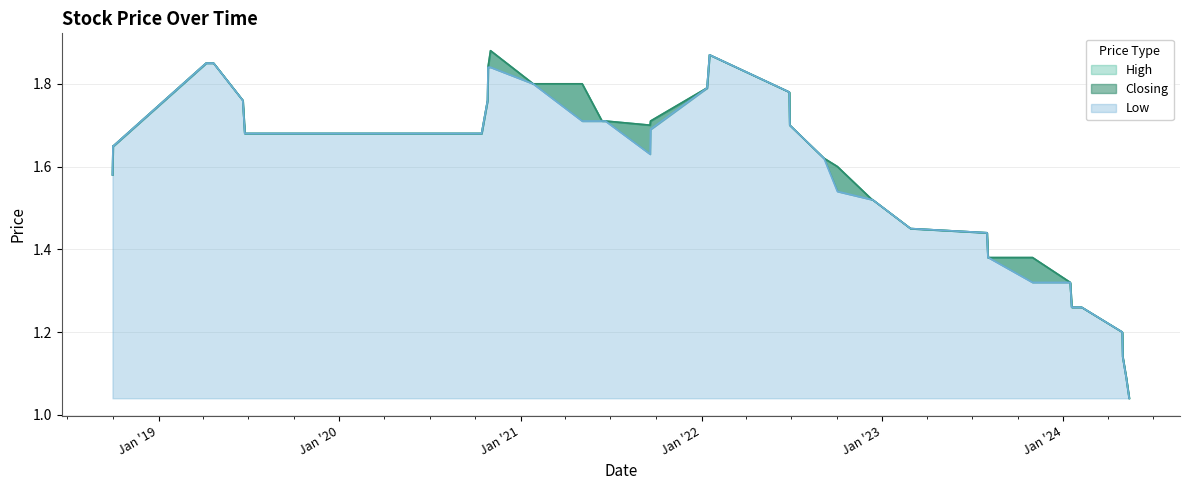

How many lines are shown in the chart?

3